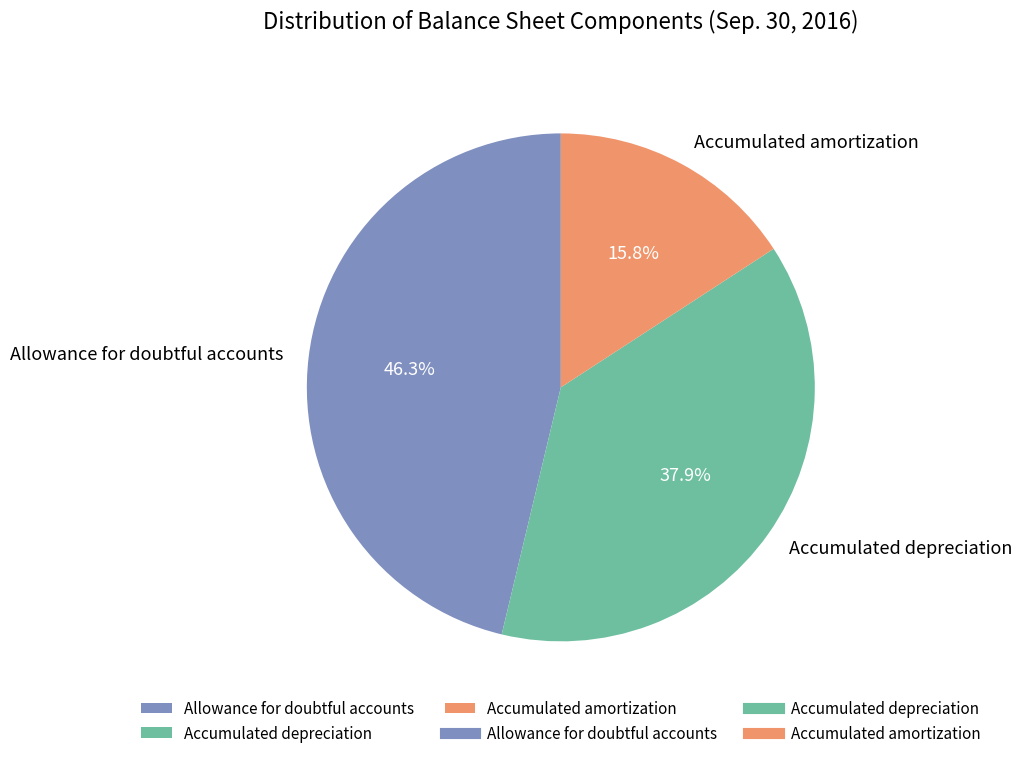

What portion of the pie excludes Accumulated amortization?

84.2%